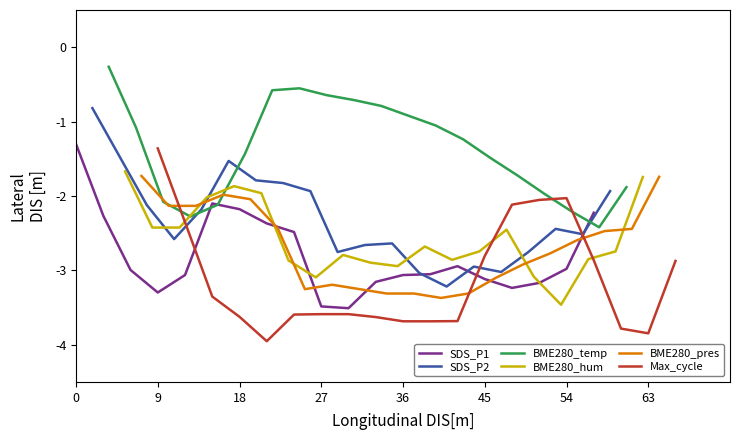

What is the highest value of the BME280_temp series?

-0.3